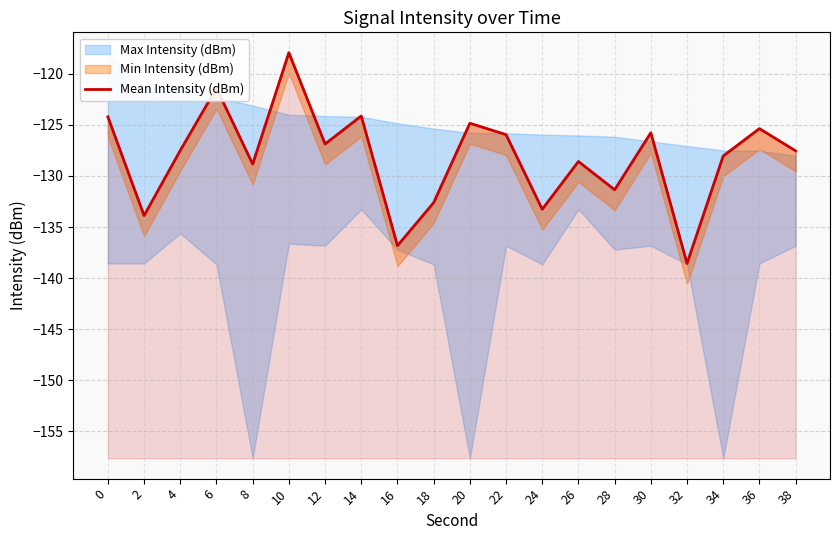

How many lines are shown in the chart?

1